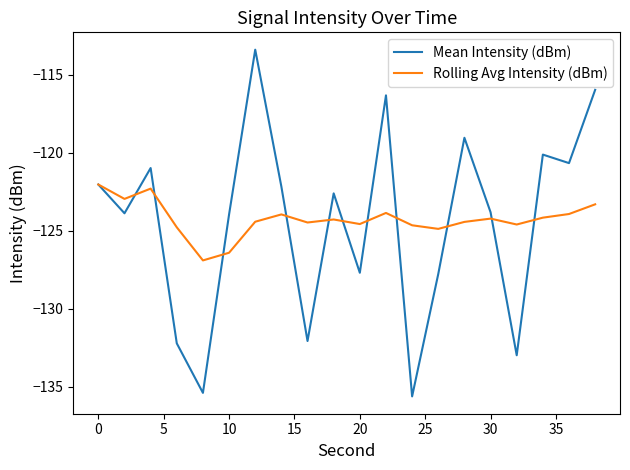

Which series has the largest range (max minus min)?

Mean Intensity (dBm)